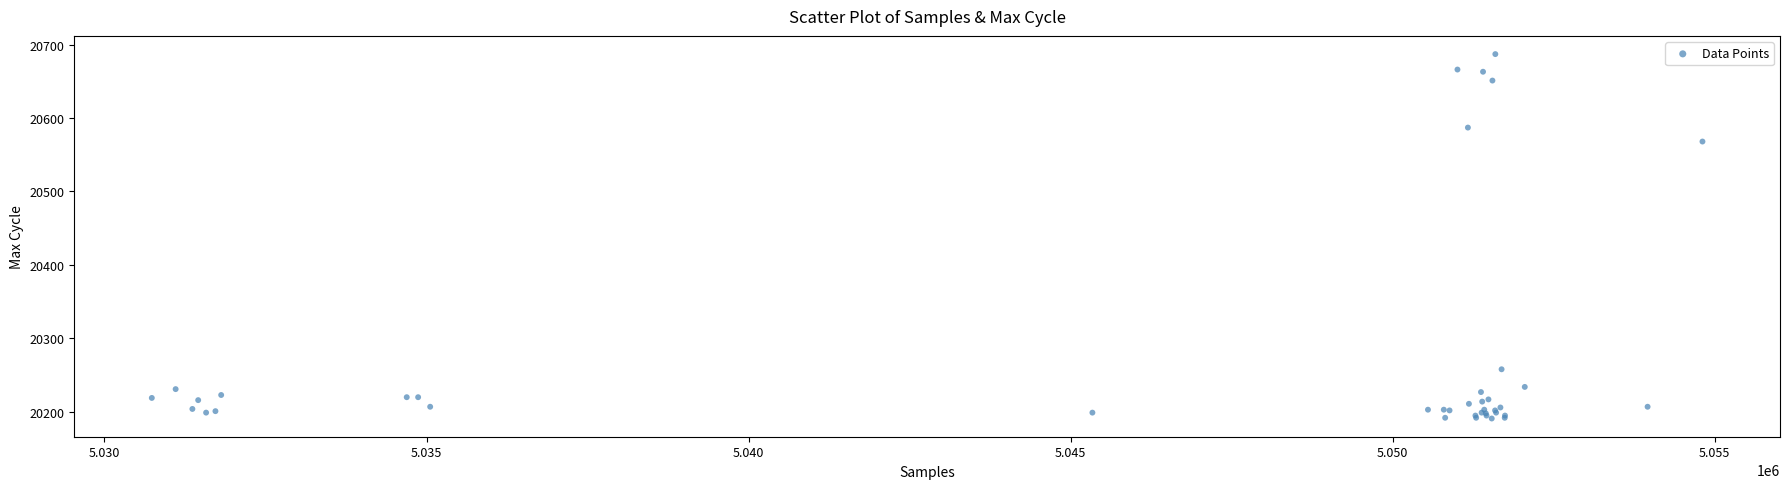

What Y value in the scatter plot is closest to 20439?

20568